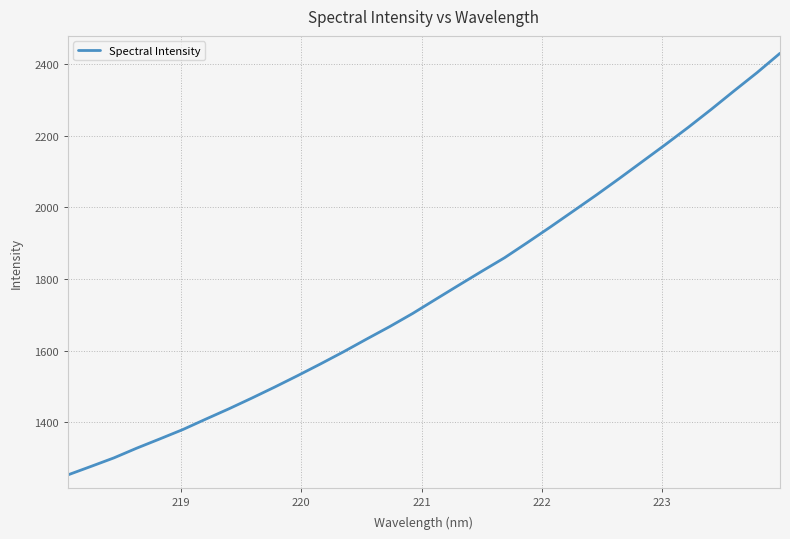

What is the minimum value shown in the chart?

1253.1